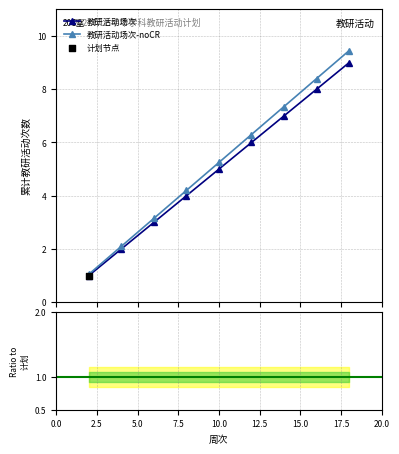

How many data points in 教研活动场次 are less than 5?

4